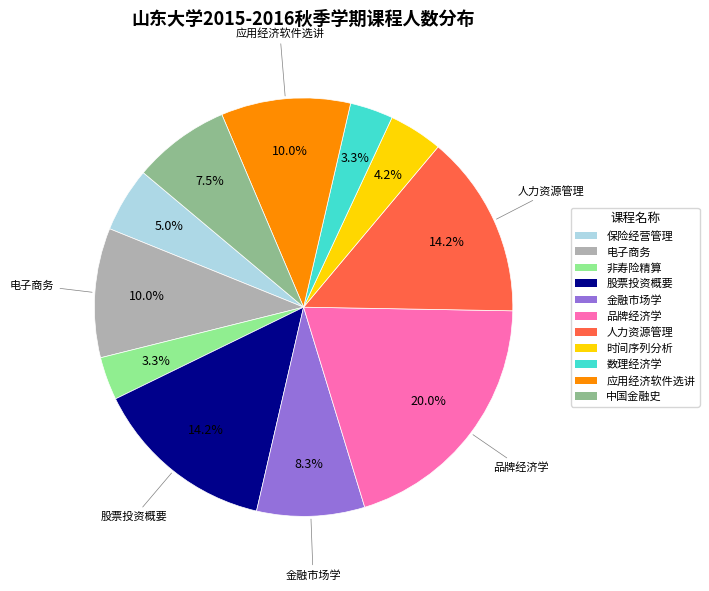

Is there any slice that represents more than half of the pie?

No